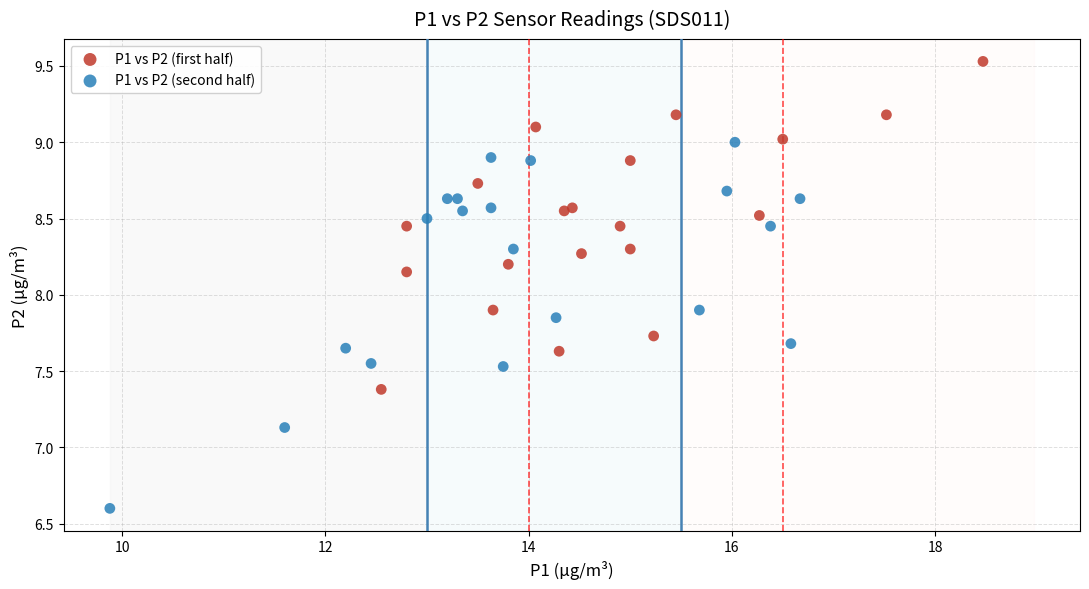

Which series contains the lowest Y value?

P1 vs P2 (second half)